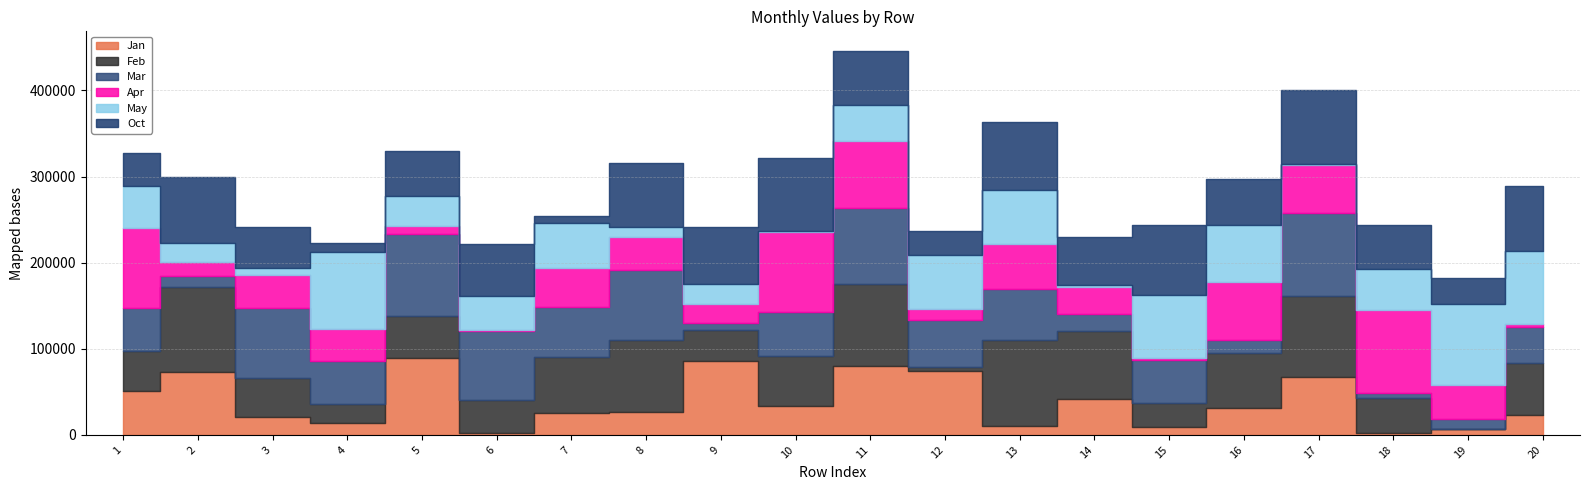

Between which two adjacent categories do Apr and Jan first intersect?

1 and 2